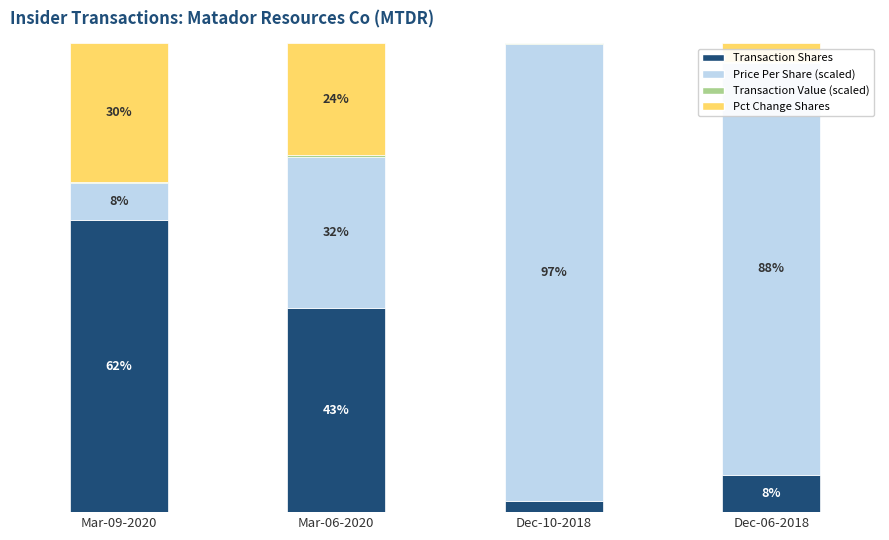

Where does the Transaction Shares series first go above 43?

Mar-09-2020